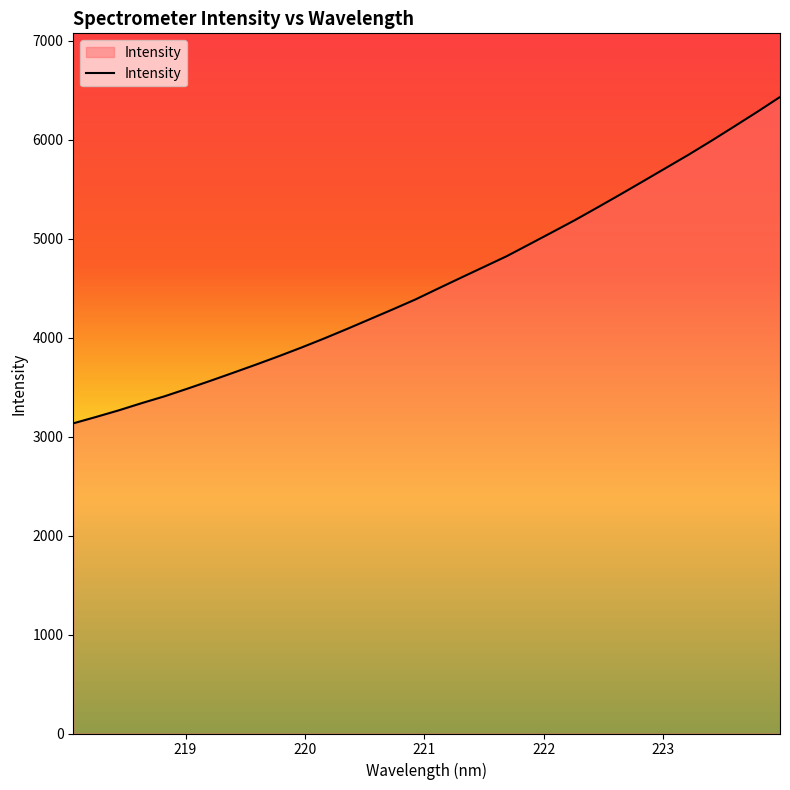

What is the difference between the second highest and second lowest values?

3081.9